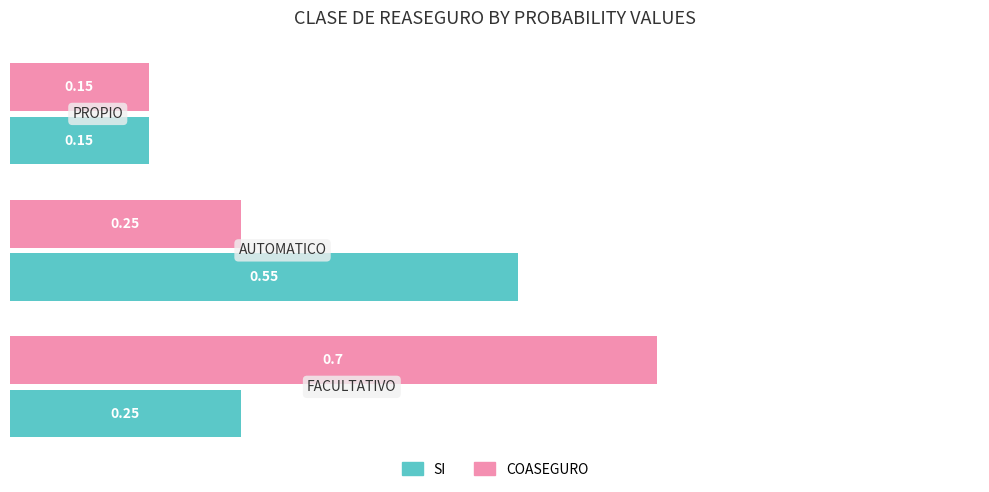

How many distinct data groups are displayed?

2